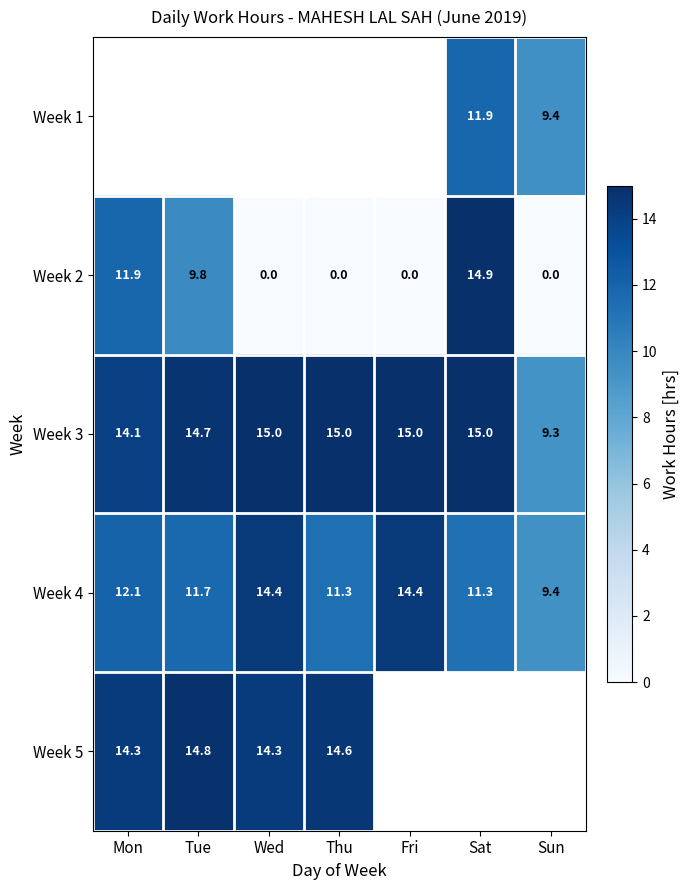

How many series are shown in this chart?

5